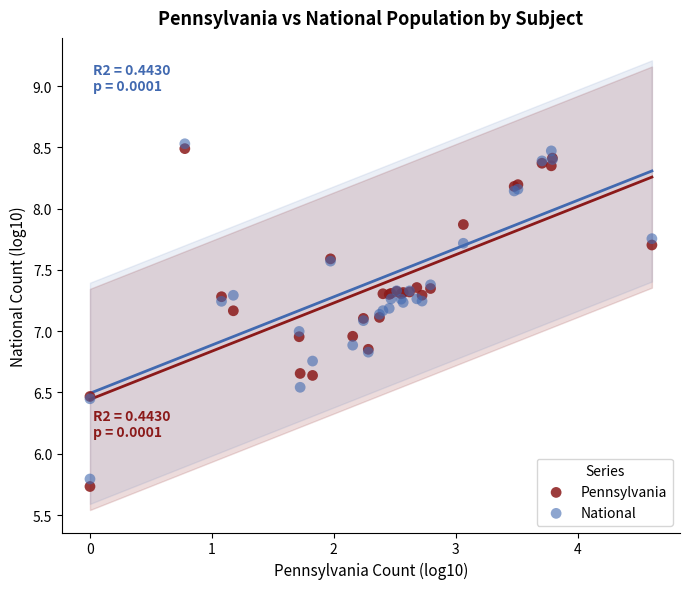

What are all the series names shown in the legend?

Pennsylvania, National